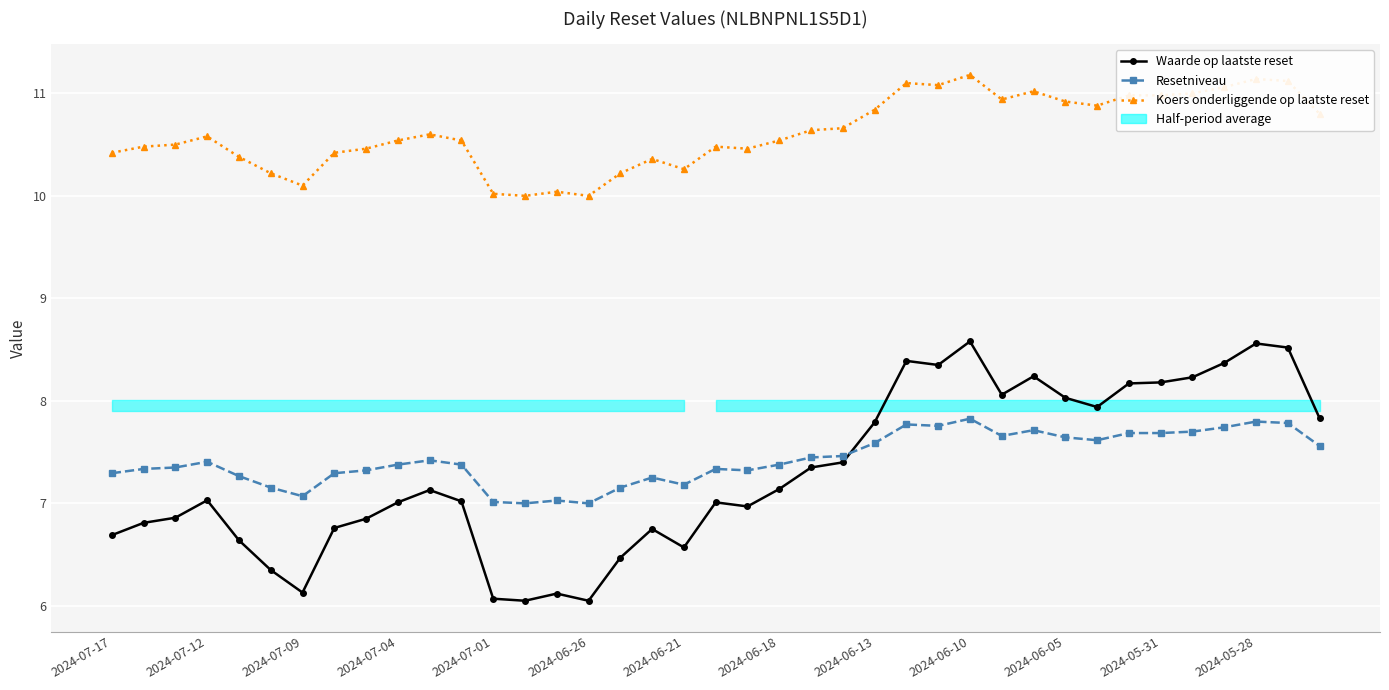

True or false: Resetniveau has a value of 3.5 at 14.

False